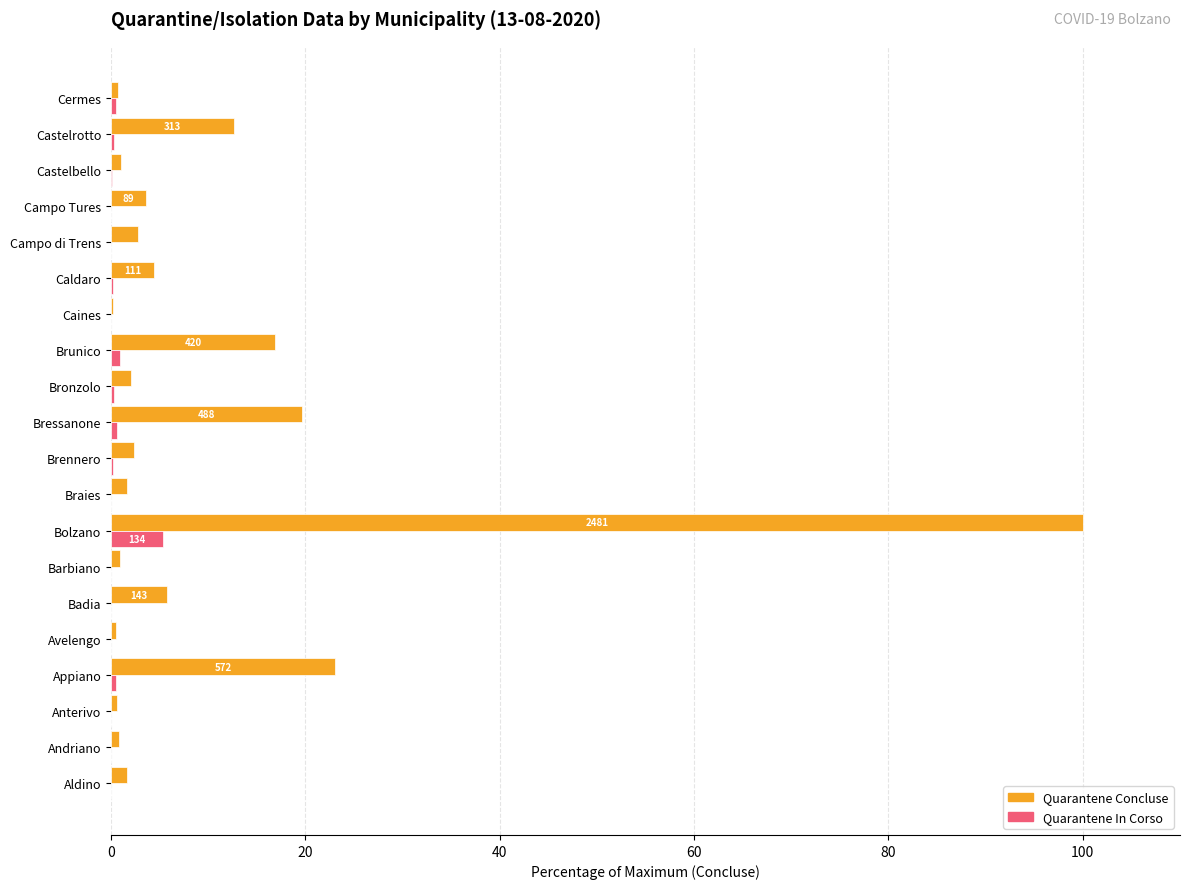

At which label is Quarantene Concluse closest to 50?

Appiano